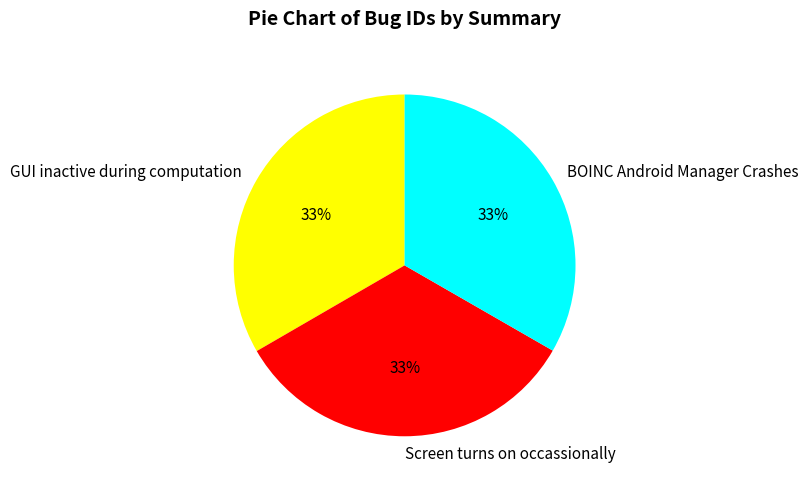

Is there any slice that represents more than half of the pie?

No